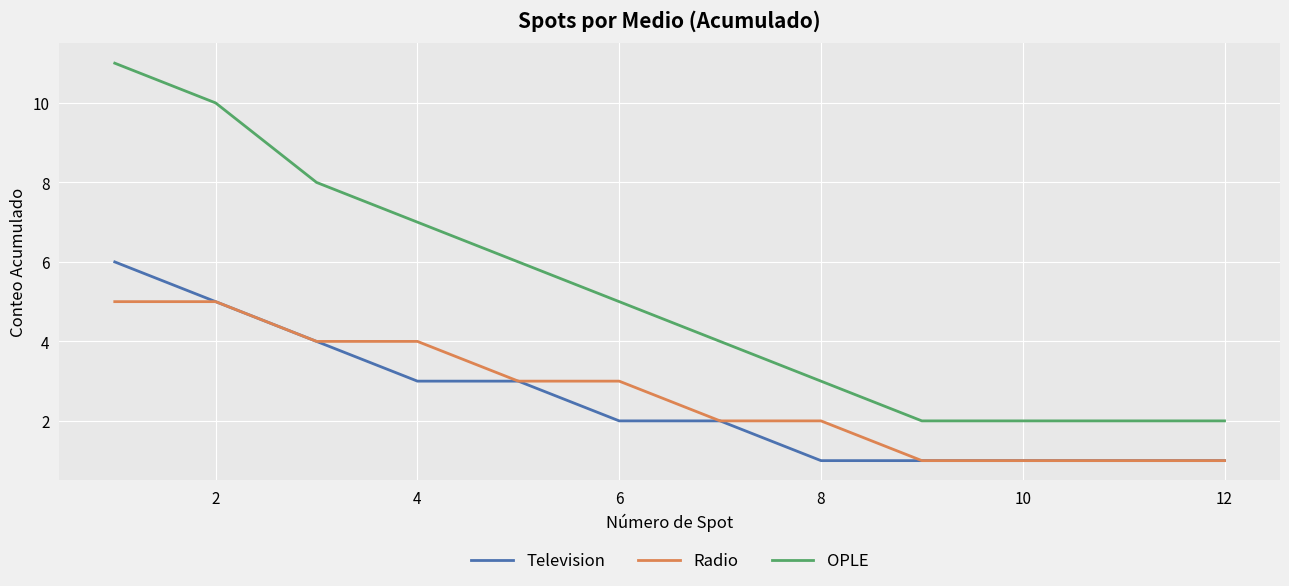

Which series has the largest range (max minus min)?

OPLE